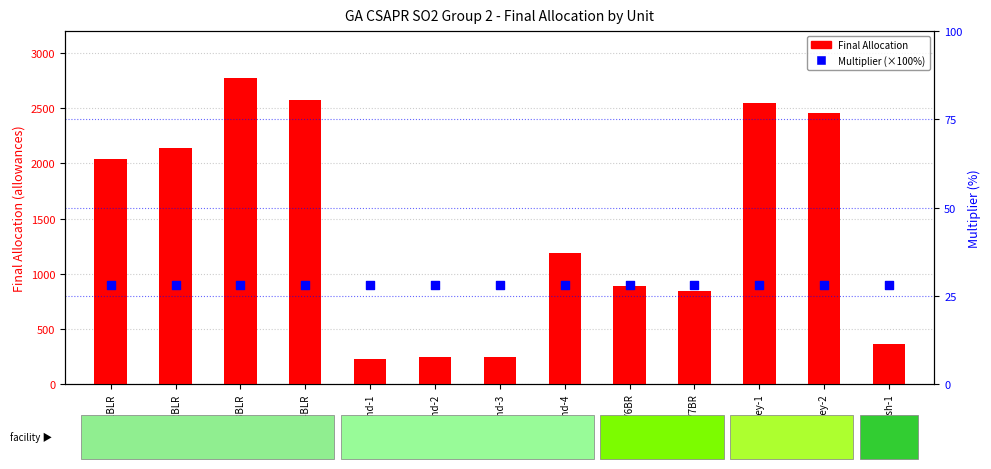

Which series contains the highest Y value?

Final Allocation